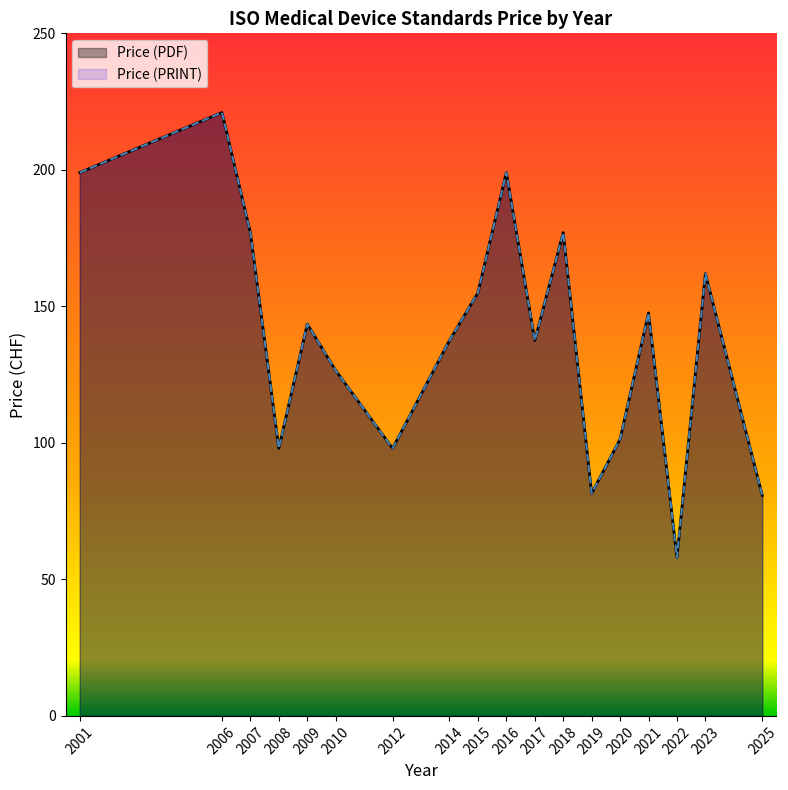

At which category does Price (PRINT) reach its first local peak?

2006